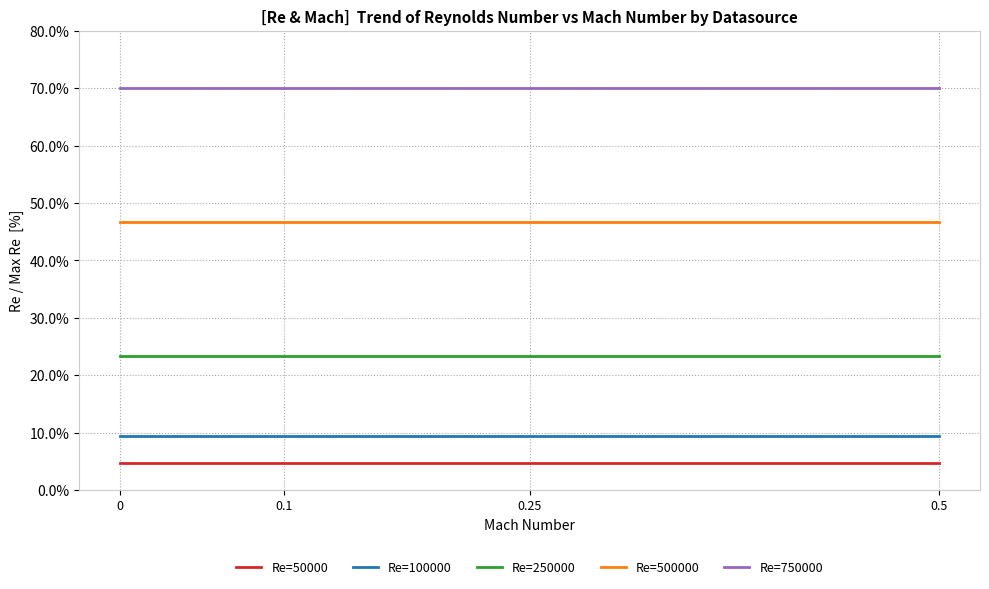

Is the value of Re=50000 at 0.5 greater than the value of Re=500000 at 0?

No